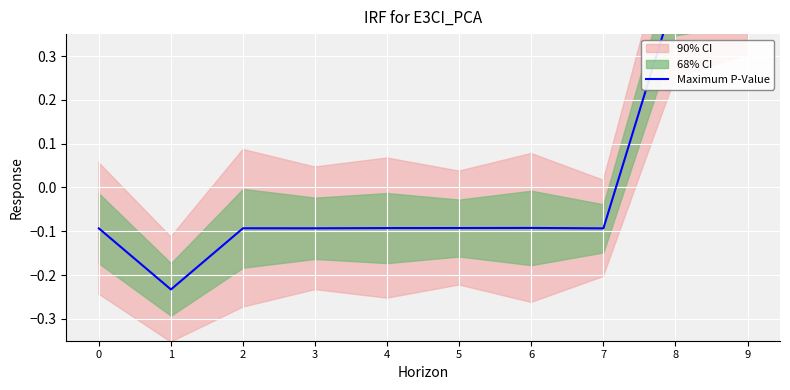

How many values are above zero?

2